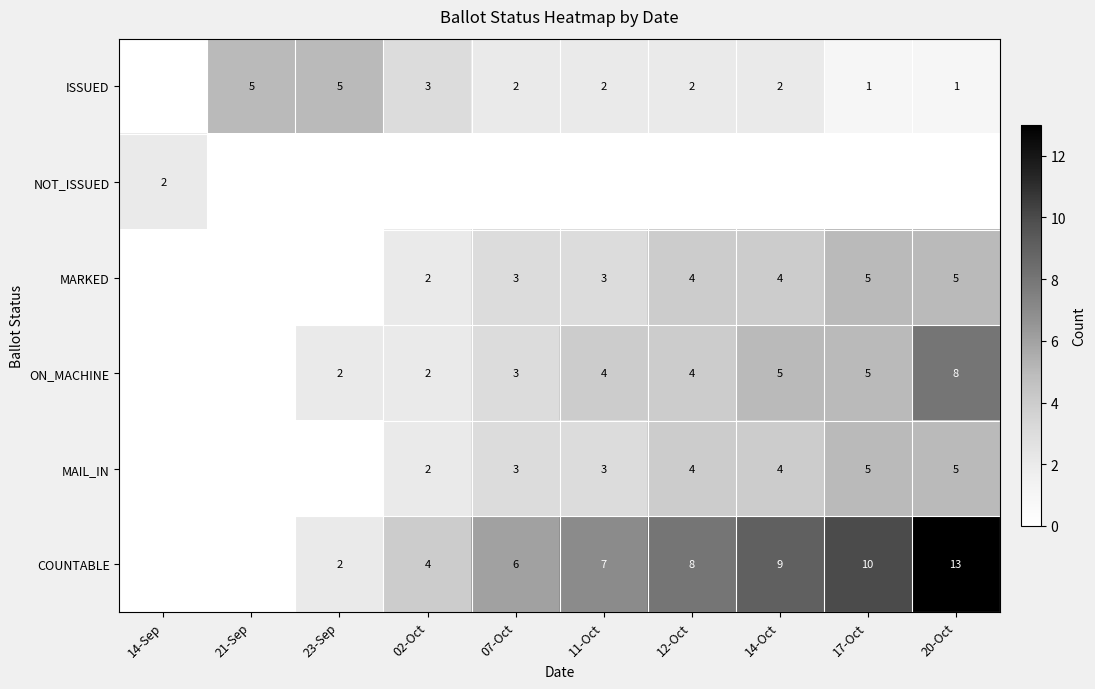

Is the value of ISSUED at 12-Oct greater than the value of ON_MACHINE at 11-Oct?

No